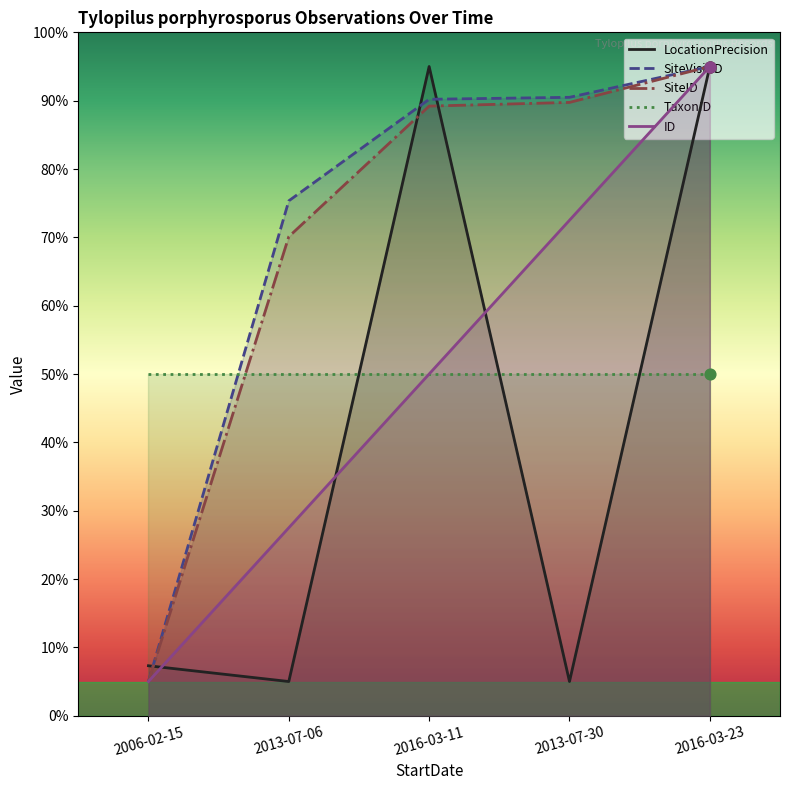

At how many categories does at least one series exceed 34?

5